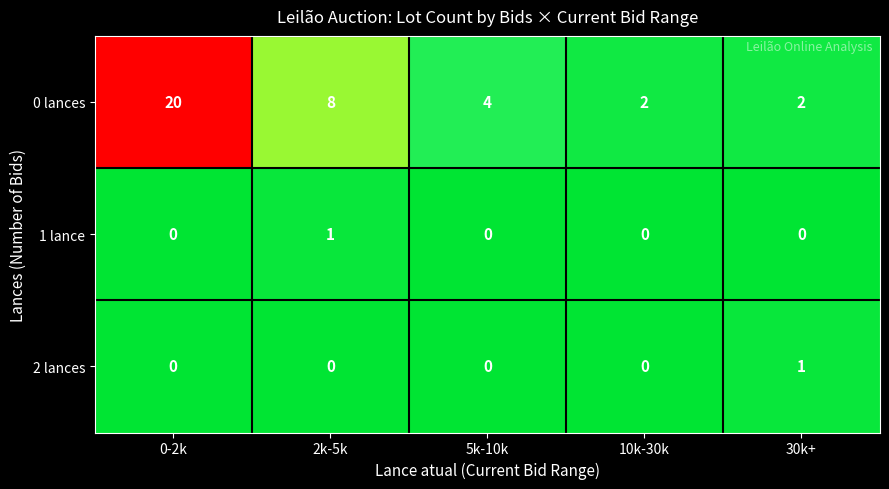

How many values in 1 lance are above zero?

1